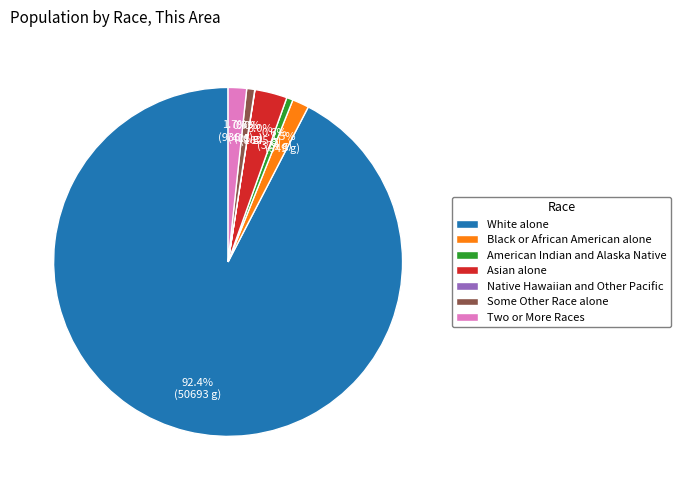

To the nearest percent, what portion does Two or More Races represent?

2%